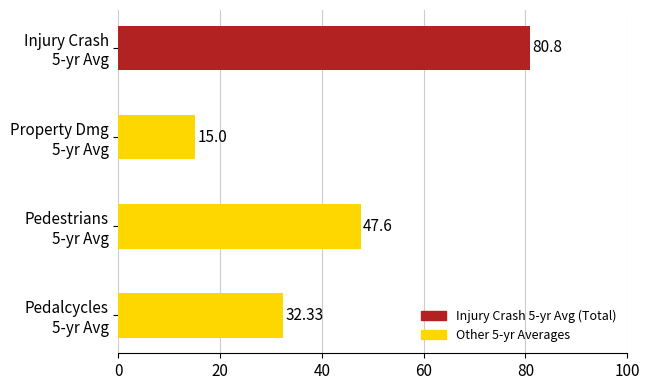

What is the average value?

43.9